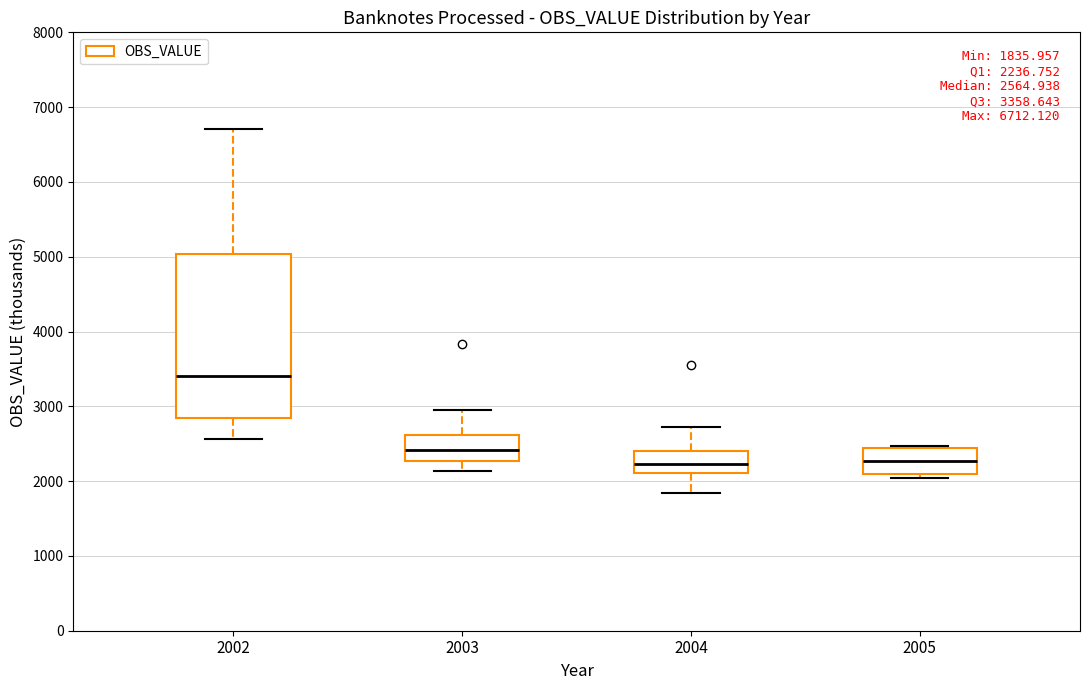

Comparing the boxes themselves (not the whiskers), which one is the tallest?

2002